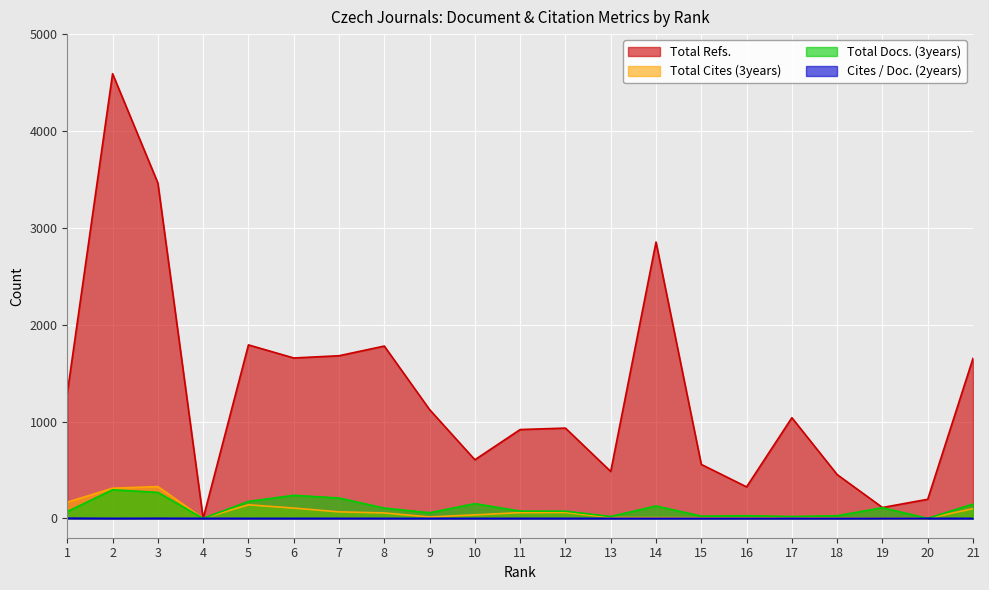

Reading right to left, transcribe all the data shown in this chart.

Total Refs.: 1652	197	112	452	1039	325	557	2853	484	932	917	605	1123	1779	1679	1656	1791	0	3463	4591	1293
Total Cites (3years): 100	0	1	4	6	5	6	8	9	61	59	36	14	56	67	106	140	0	328	311	167
Total Docs. (3years): 148	0	110	27	19	27	23	128	19	74	75	152	58	106	210	238	175	0	268	295	70
Cites / Doc. (2years): 0	0	0	0	0	0	0	0	0	0	0	0	0	0	0	0	0	0	1	0	2